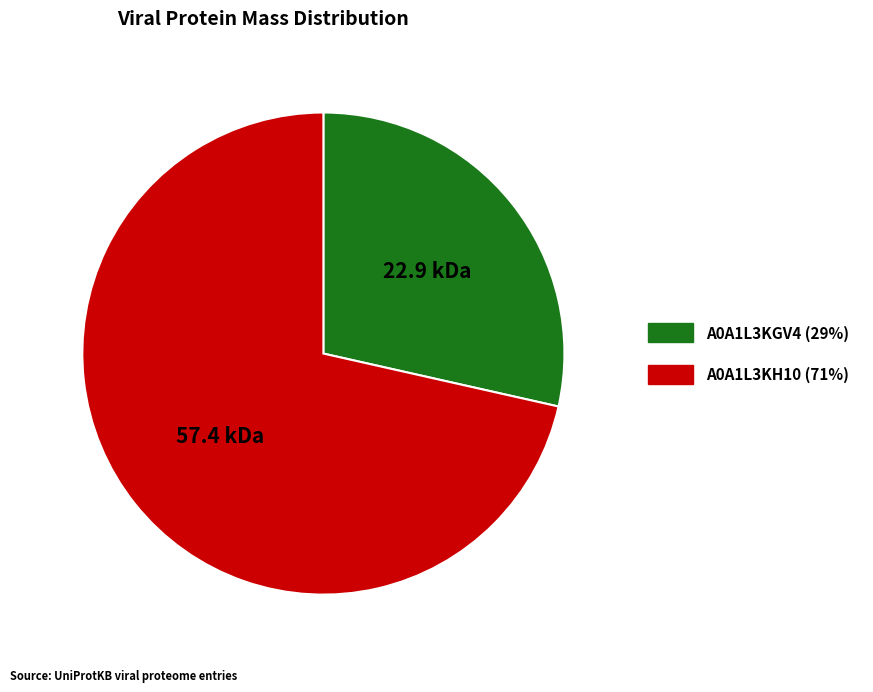

Is there a majority slice in this chart?

Yes